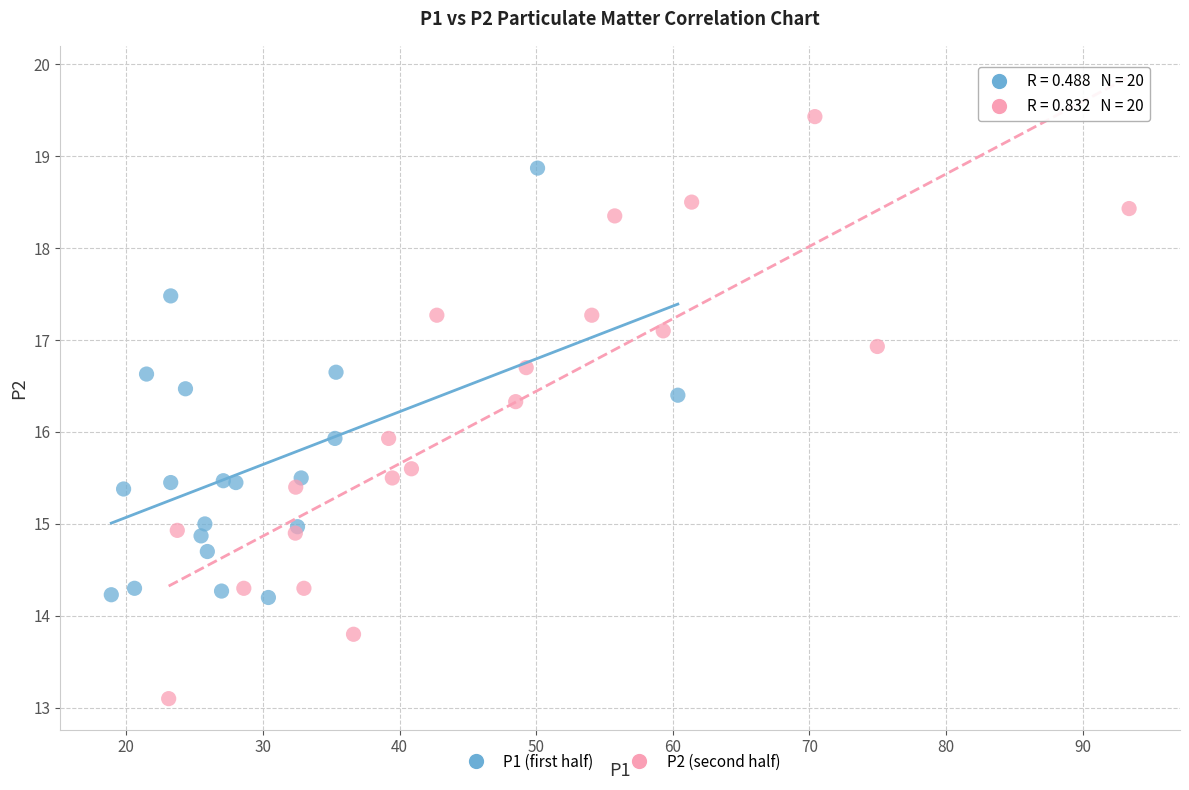

Which series has the largest Y range (max minus min)?

P2 (second half)